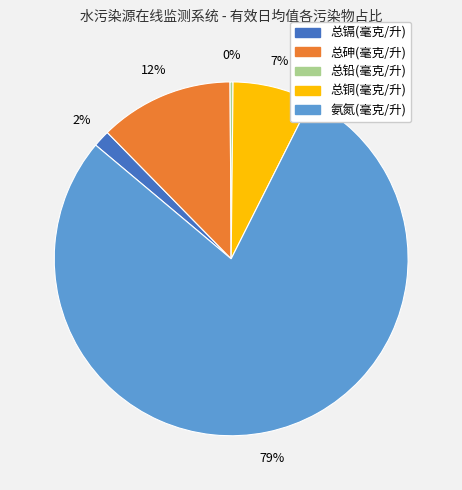

Is there a majority slice in this chart?

Yes